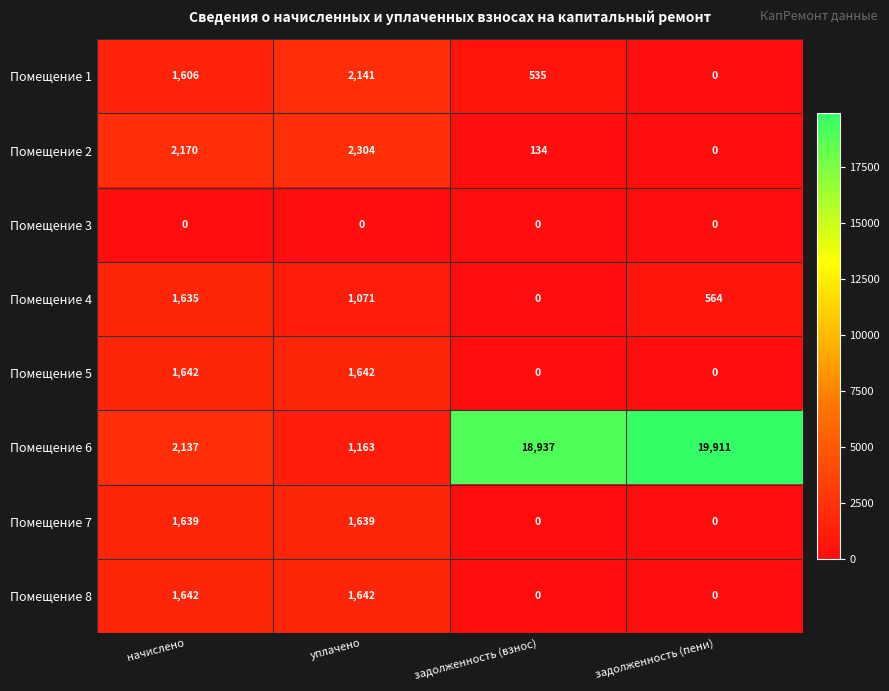

How many Помещение 8 values are between 0 and 1642?

4